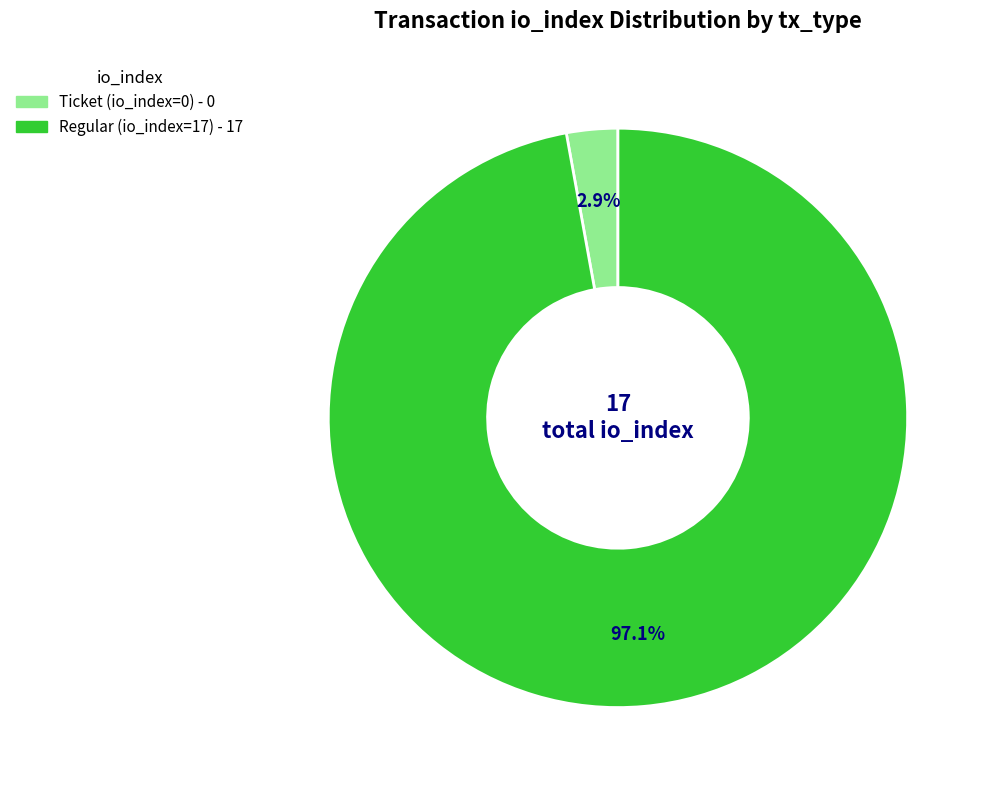

What percentage is the Regular (io_index=17) slice, to the nearest percent?

97%